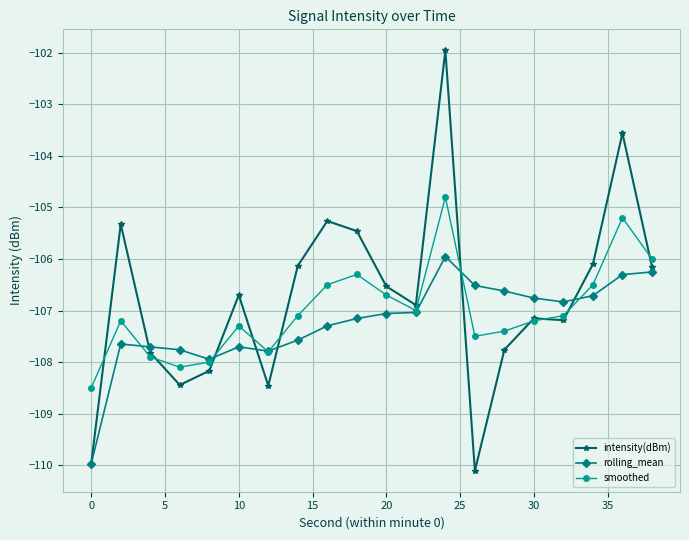

In intensity(dBm), how many points are higher than both neighbors (excluding endpoints)?

6